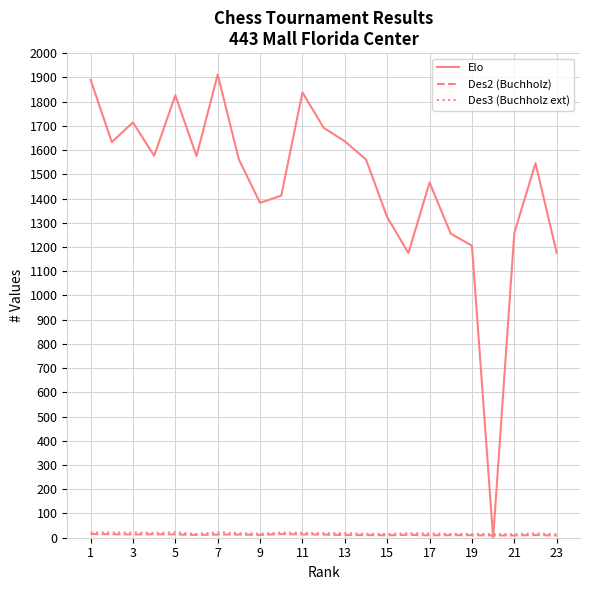

Which series has the largest total across all categories?

Elo